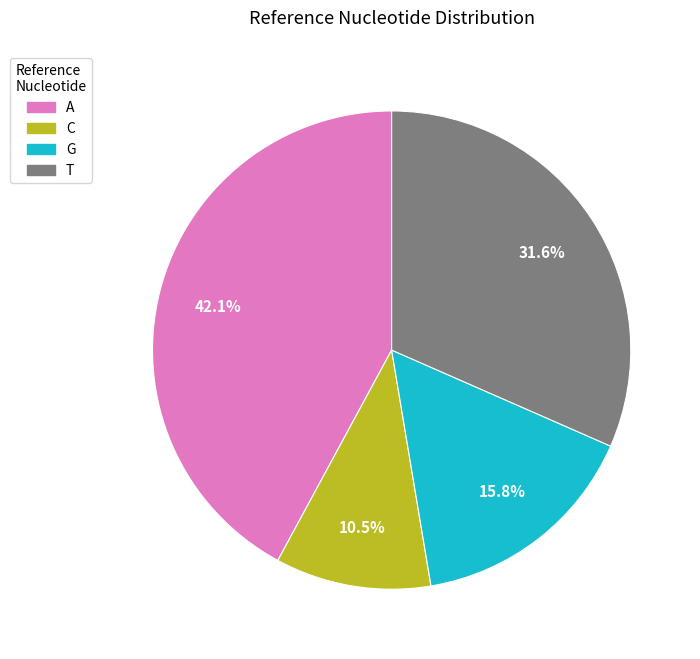

Is there any slice that represents more than half of the pie?

No